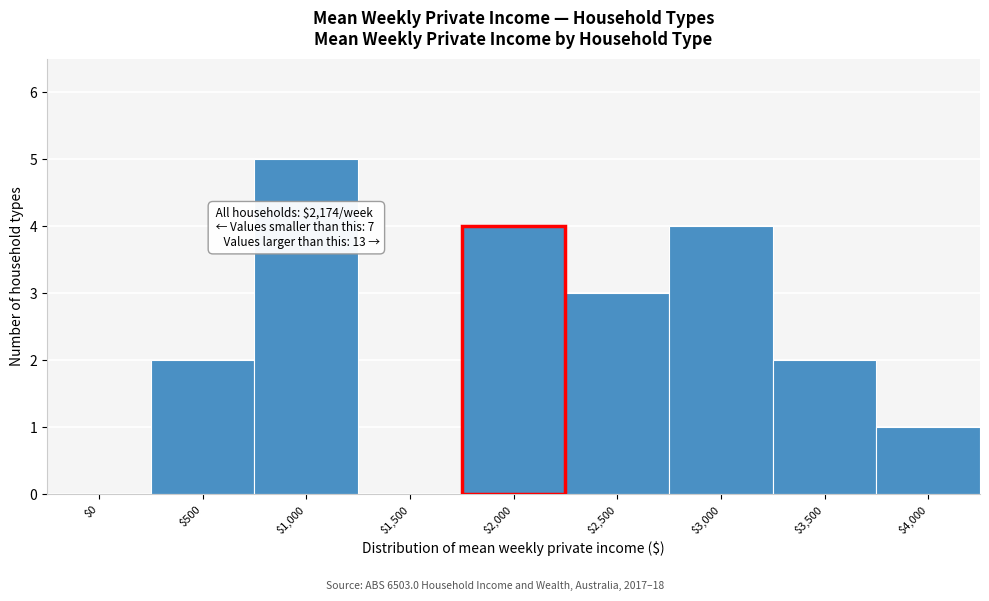

The value at $1,000 is 2. True or false?

False